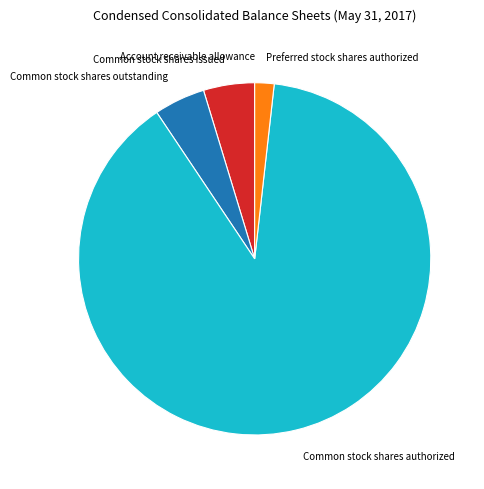

What is the ratio of the value at Common stock shares authorized to the value at Common stock shares issued?

18.9